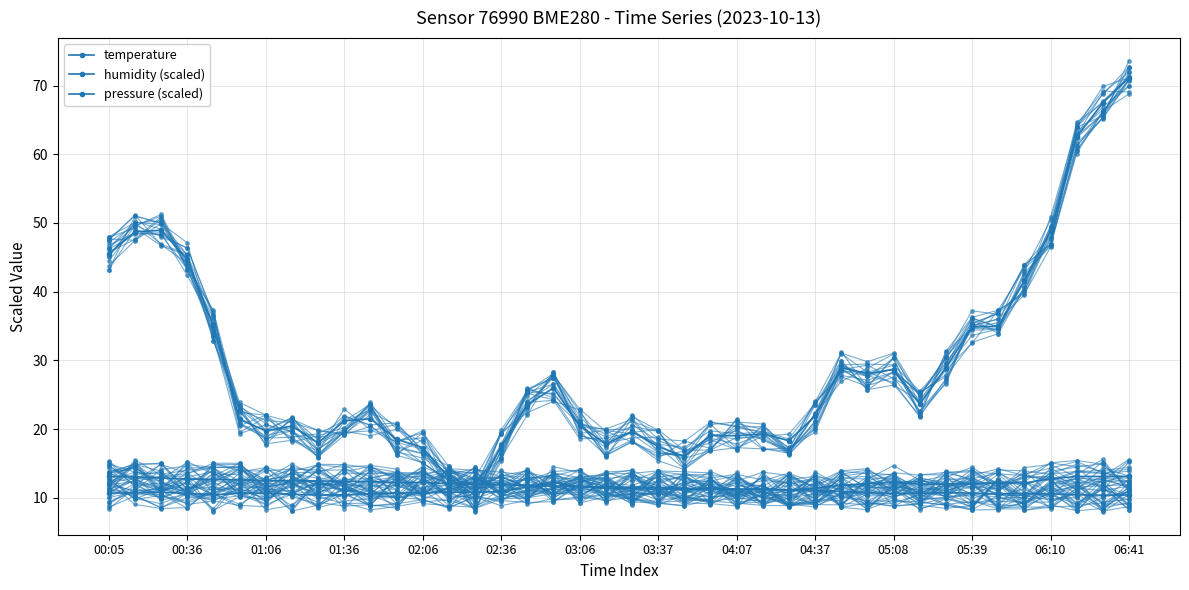

Between 04:07 and 05:39, which series saw the biggest shift?

pressure (scaled)